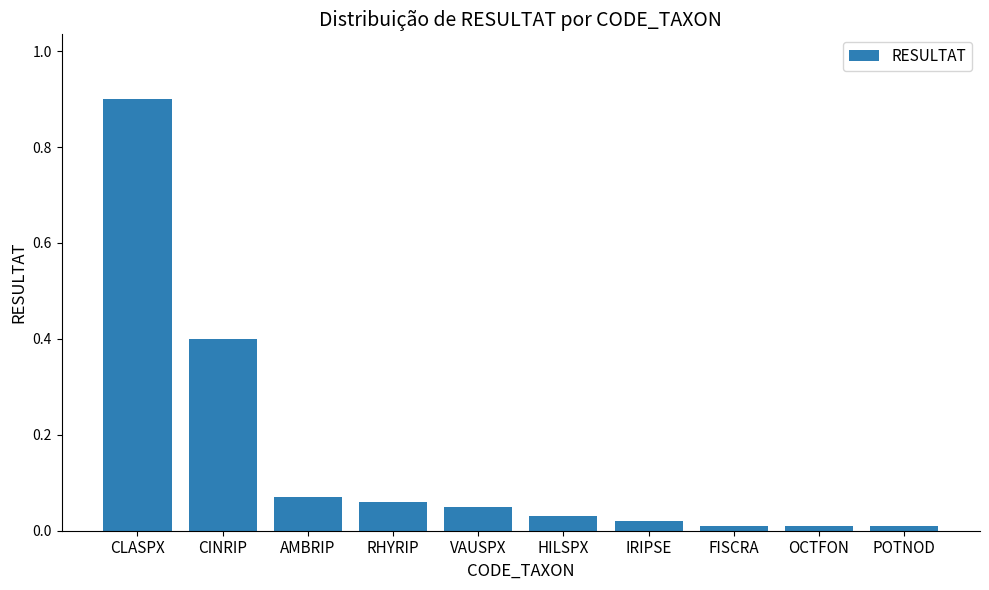

What is the difference between the maximum and minimum values?

0.9